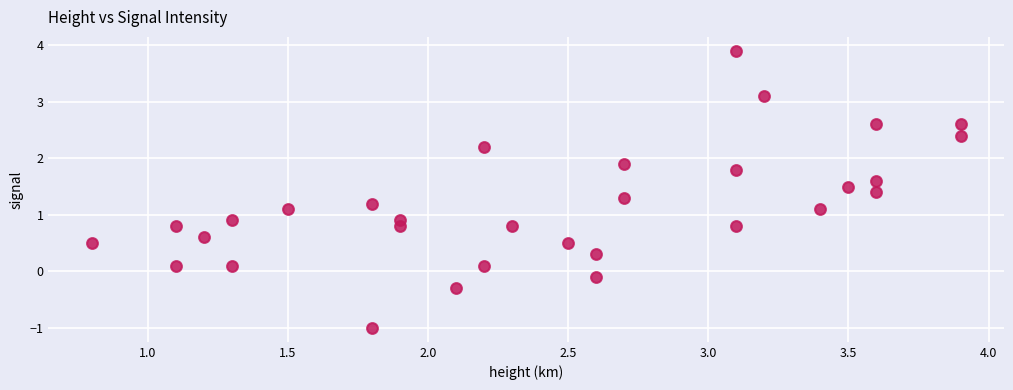

What is the range of X values (max minus min)?

3.1